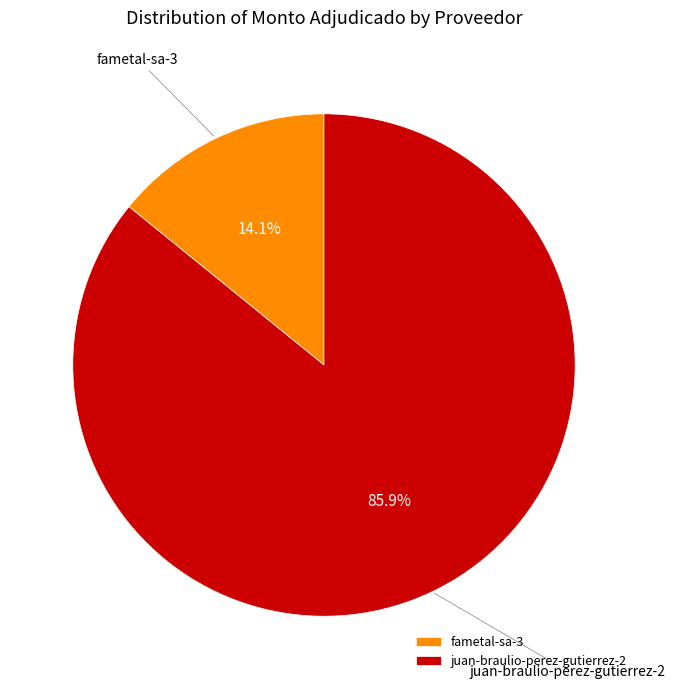

Which has a higher value, juan-braulio-perez-gutierrez-2 or fametal-sa-3?

juan-braulio-perez-gutierrez-2